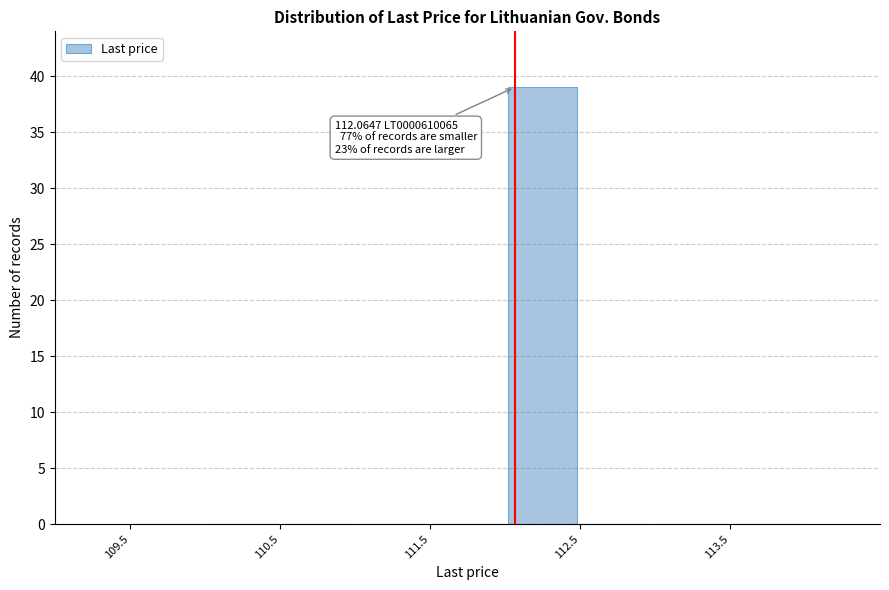

Which range on the x-axis has the tallest bar?

112.0 to 112.5